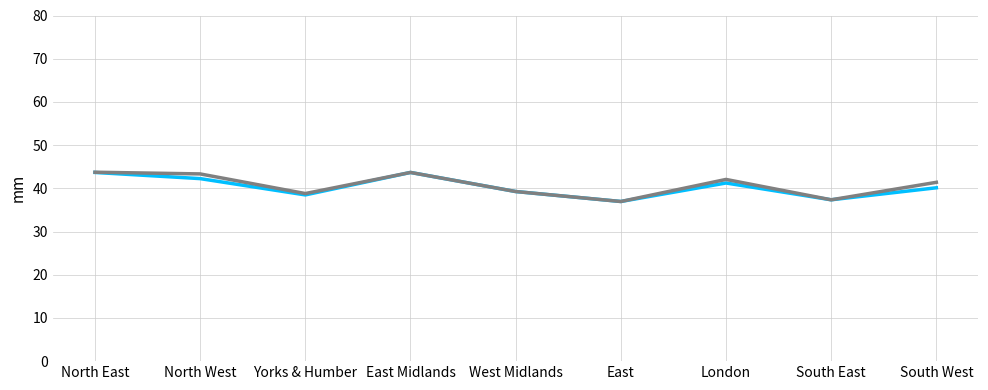

How many series are shown in this chart?

2